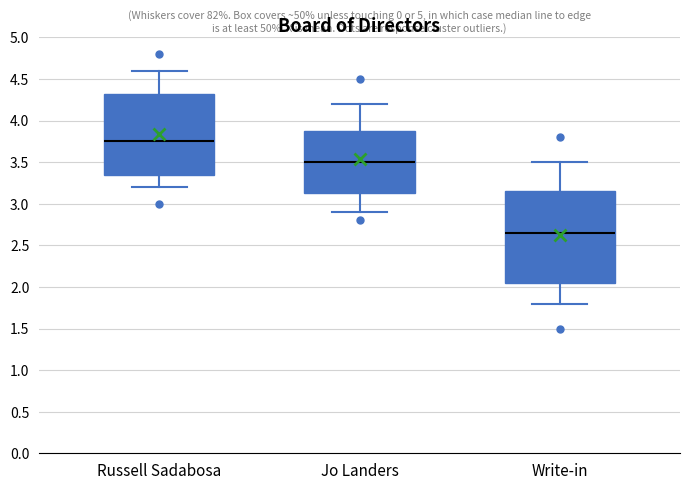

Where does the upper whisker of the box for Write-in end on the y-axis? The values are not printed on the chart, so give them approximately, as read against the axis.

3.50